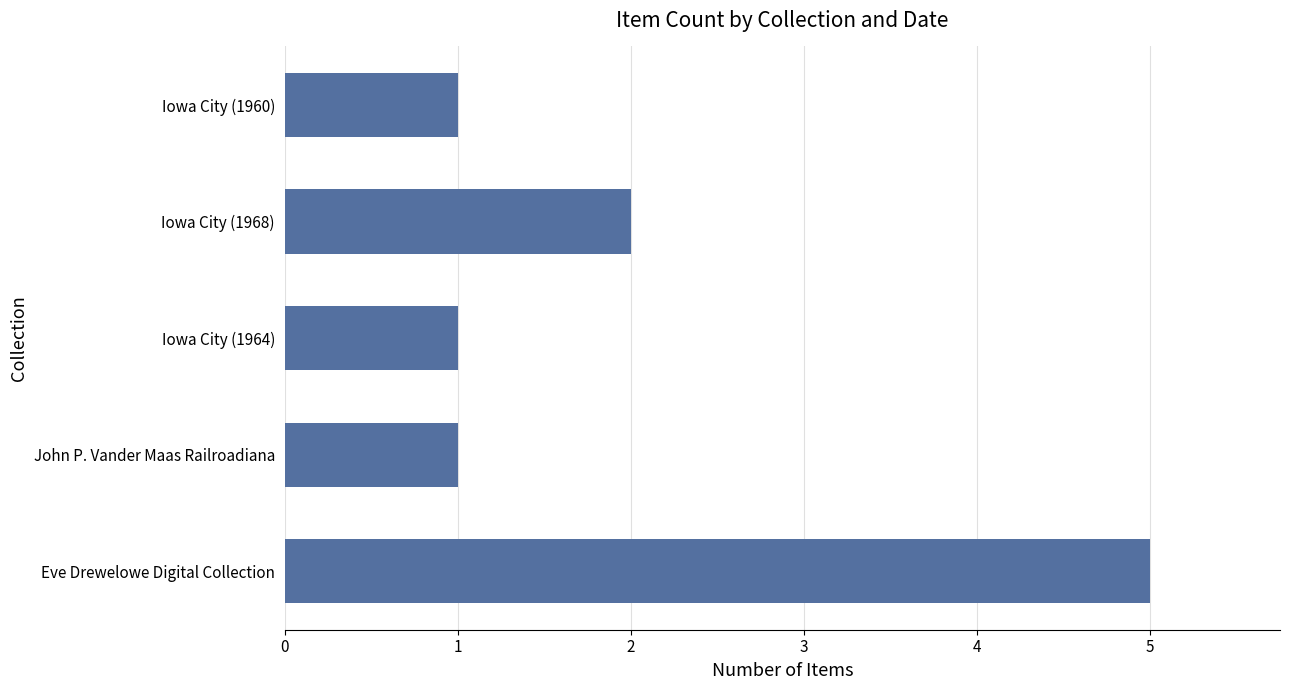

What is the difference between the maximum and minimum values?

4